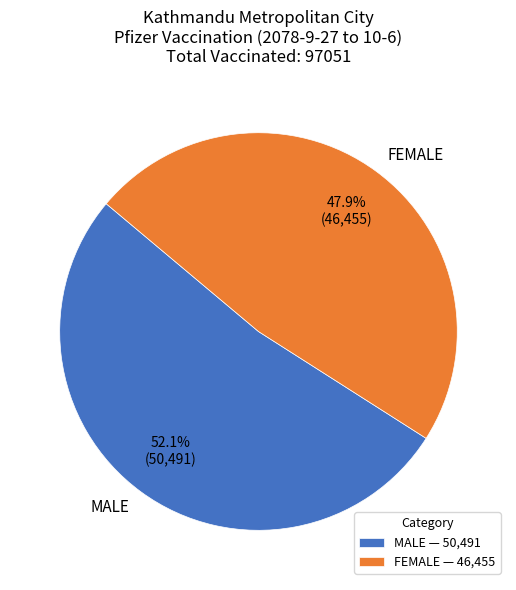

Which category has the smallest portion of the pie?

FEMALE